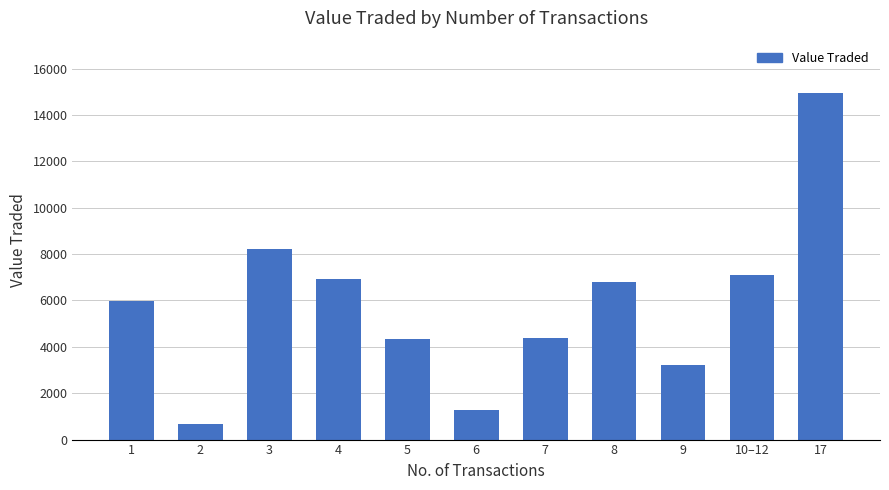

What is the label of the 8th bar from the left?

8